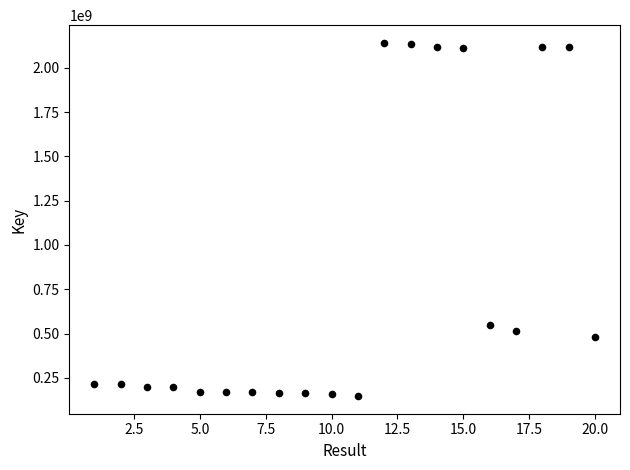

What is the range of X values (max minus min)?

19